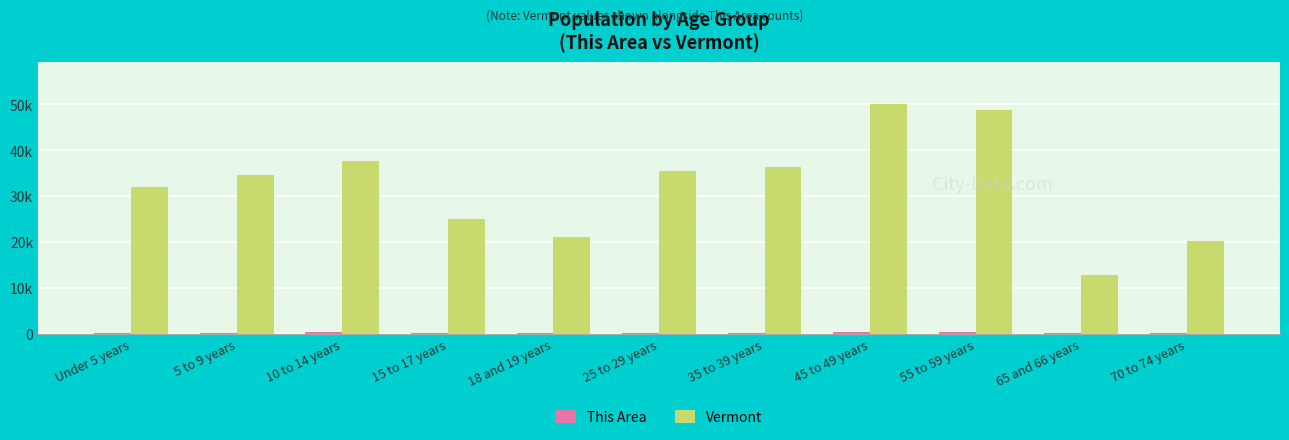

What is the label of the 7th bar from the left?

35 to 39 years